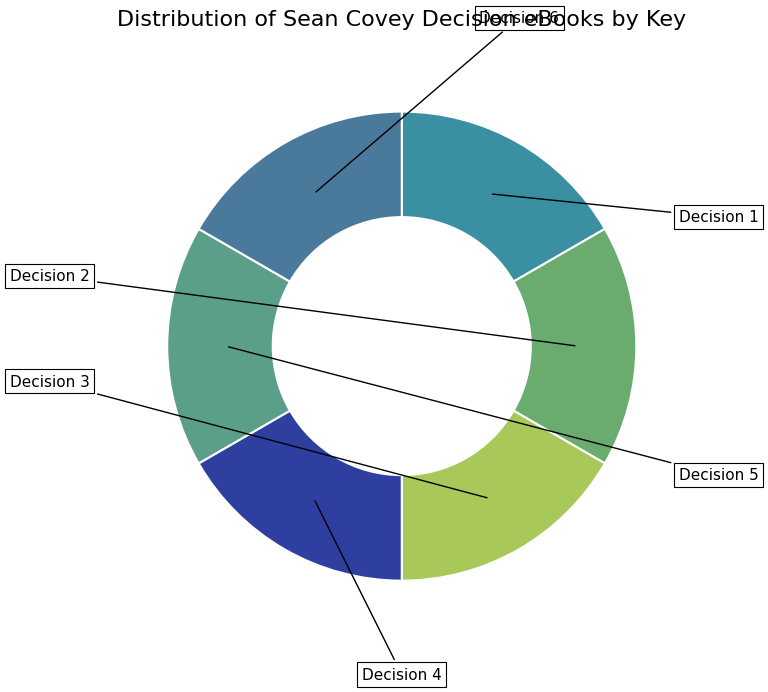

To the nearest percent, what is the combined percentage of Decision 1 and Decision 5?

33%